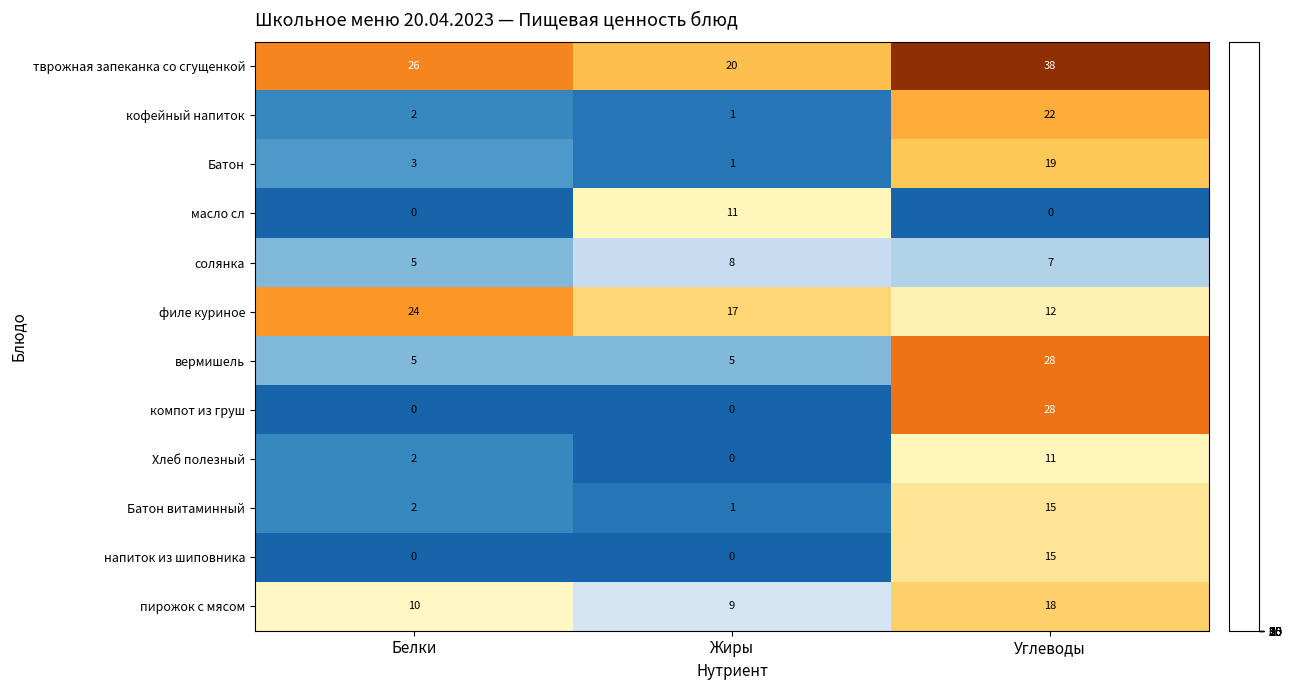

Which category has the highest value in the Батон витаминный series?

Углеводы